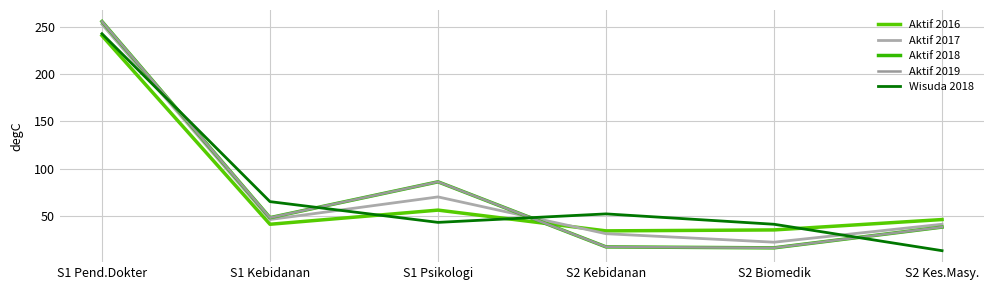

Is it true that Aktif 2016 equals 23 at S2 Kebidanan?

False